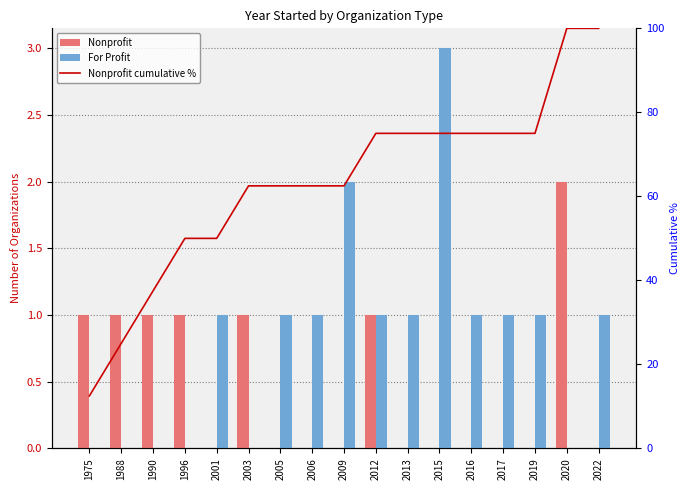

At 1988, list the series in order from largest to smallest.

Nonprofit cumulative %, Nonprofit, For Profit